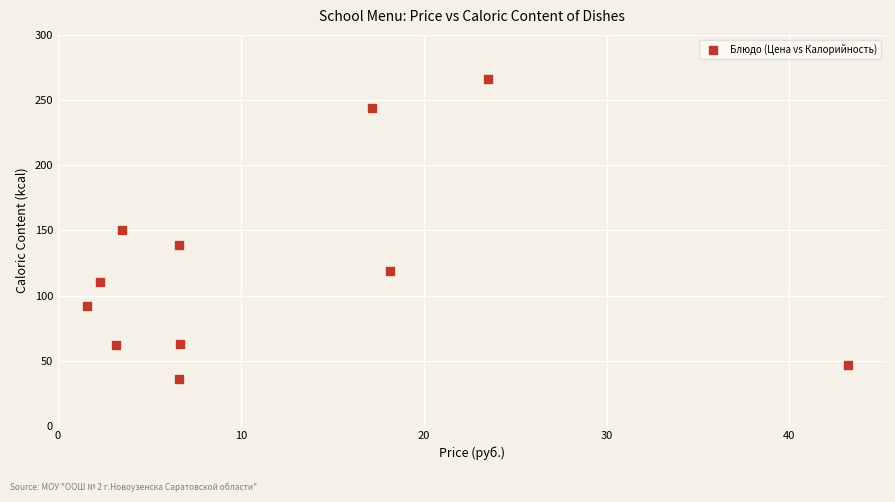

What is the range of X values (max minus min)?

41.6